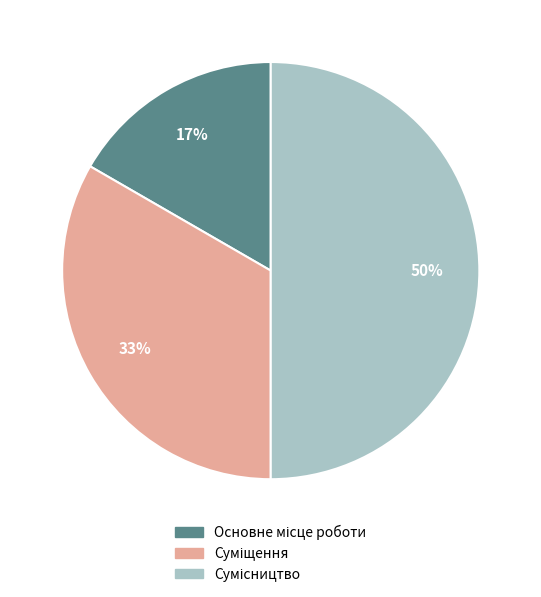

To the nearest percent, what is the difference between the largest and smallest slice percentages?

33%